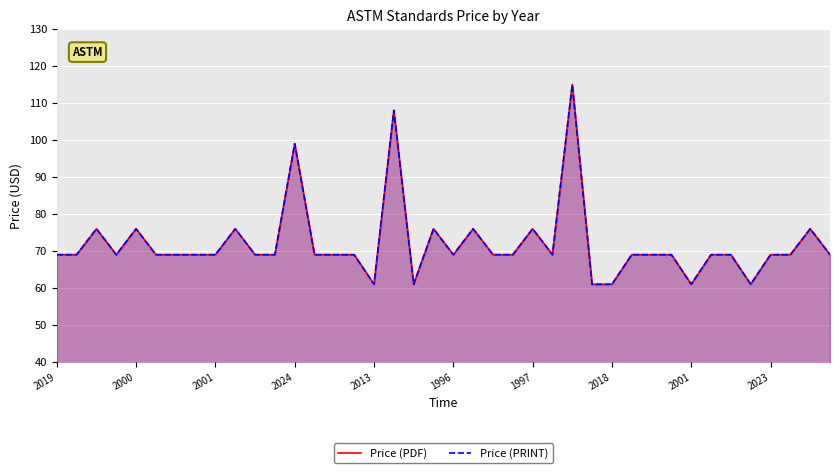

What are all the series names shown in the legend?

Price (PDF), Price (PRINT)